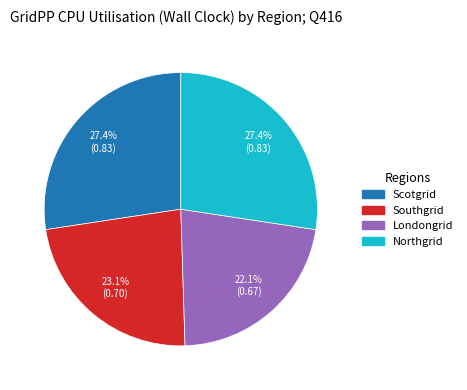

Count the number of slices in the pie.

4